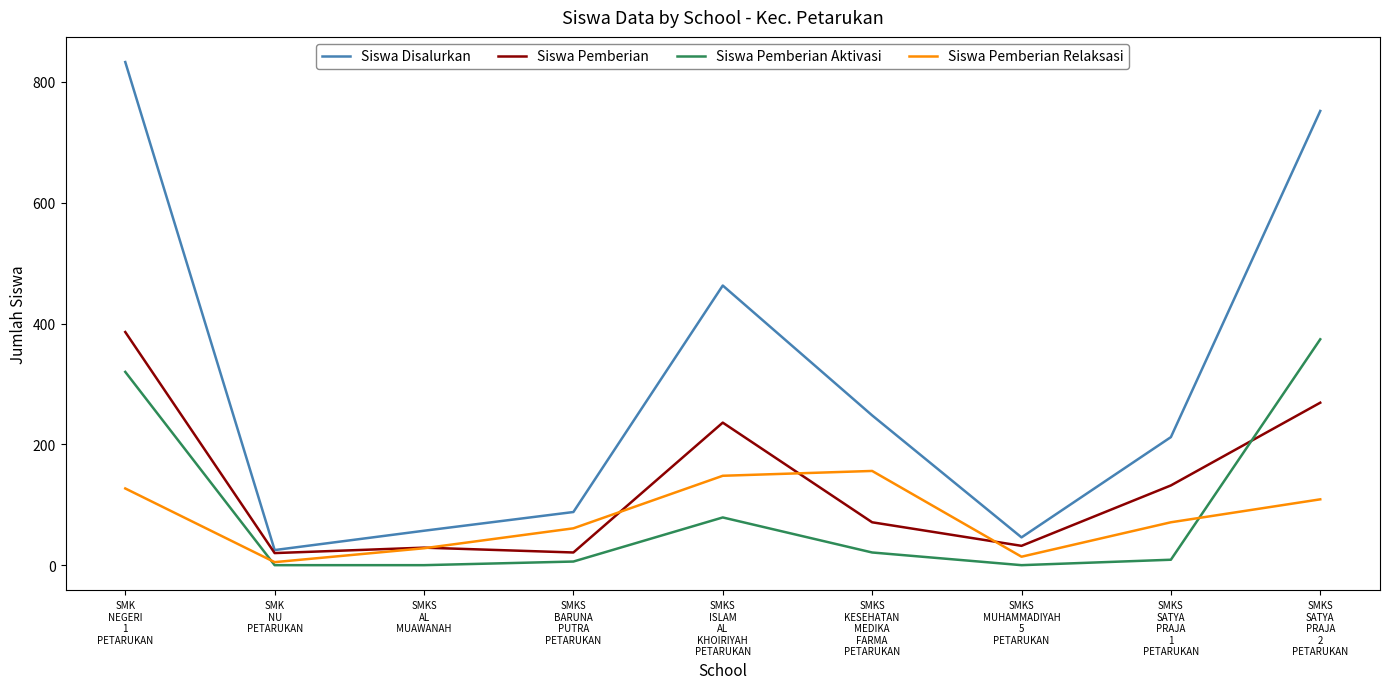

Does the chart have visible grid lines?

No